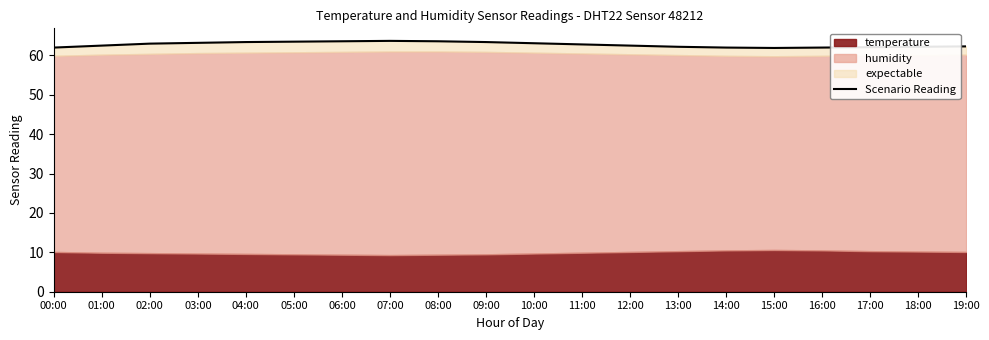

What is the ratio of the value at 18:00 to the value at 06:00?

1.0